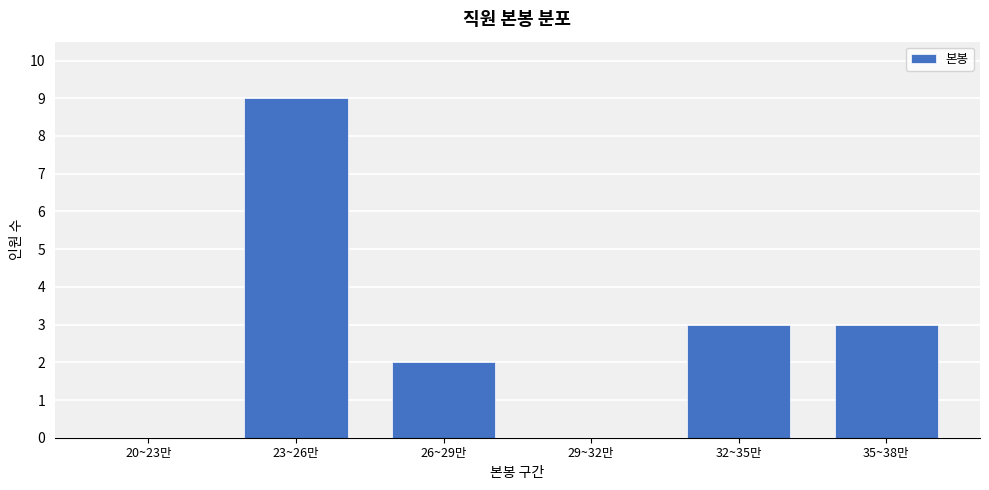

Between 23~26만 and 26~29만, which is larger?

23~26만